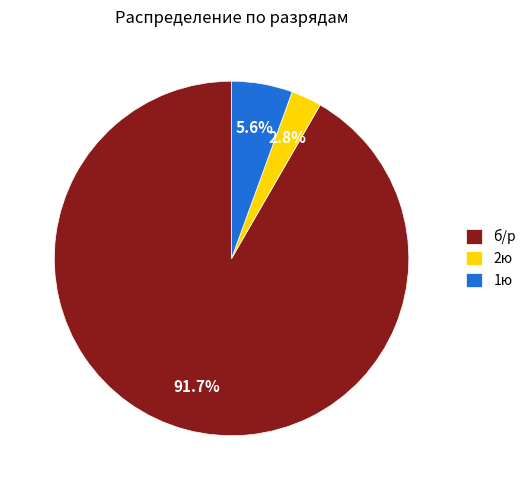

Does 1ю account for over 50% of the chart?

No